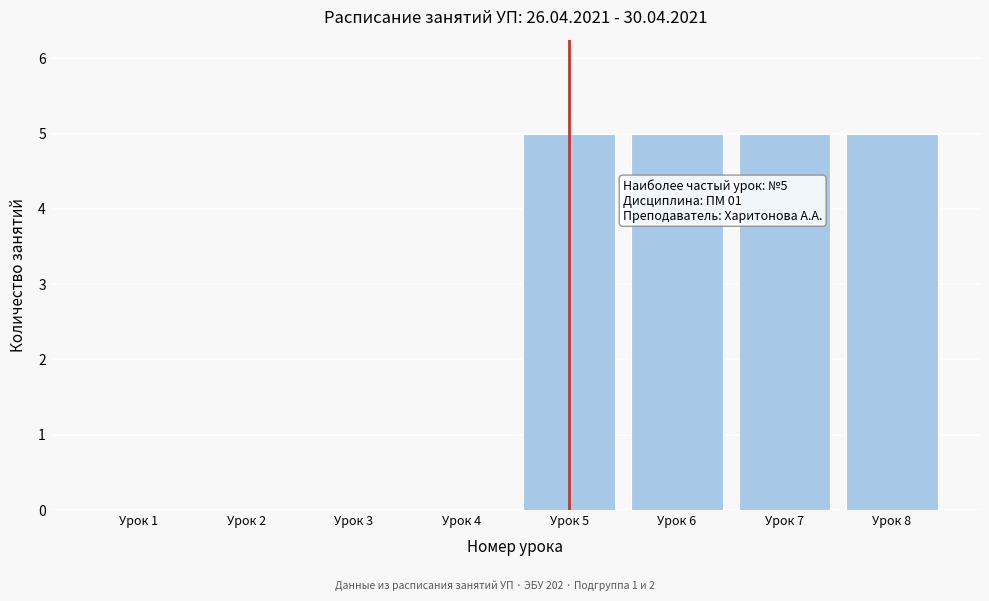

Reading left to right, list all the values displayed in this chart.

Урок 1=0	Урок 2=0	Урок 3=0	Урок 4=0	Урок 5=5	Урок 6=5	Урок 7=5	Урок 8=5